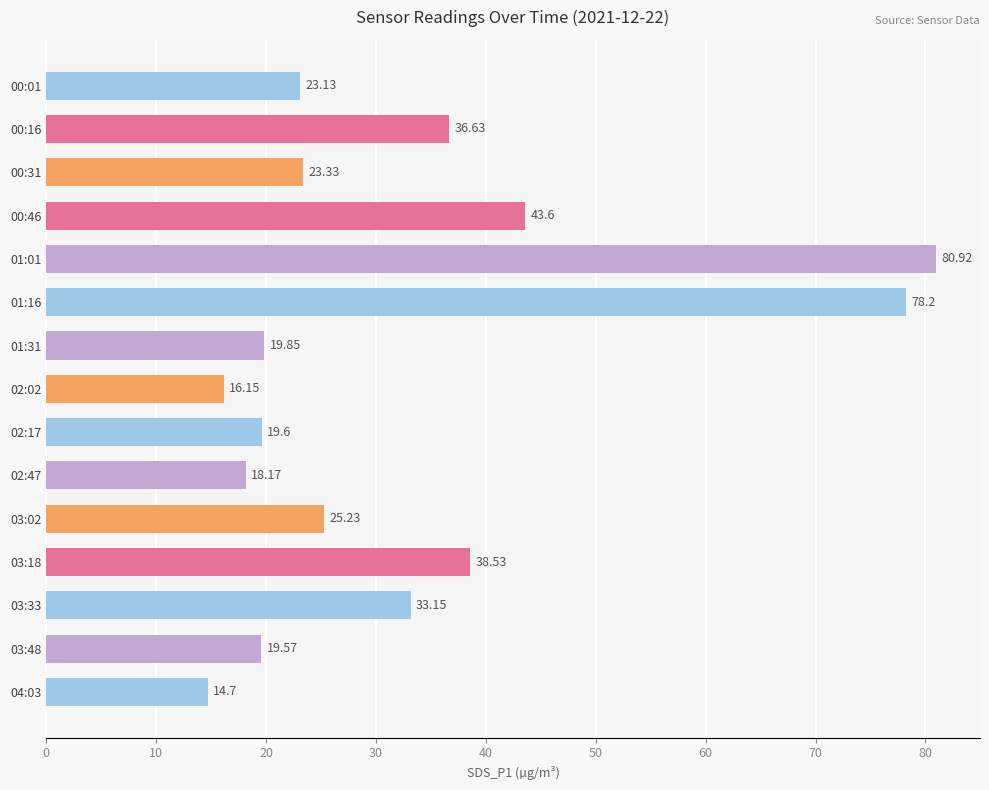

What is the sum of all values?

490.8